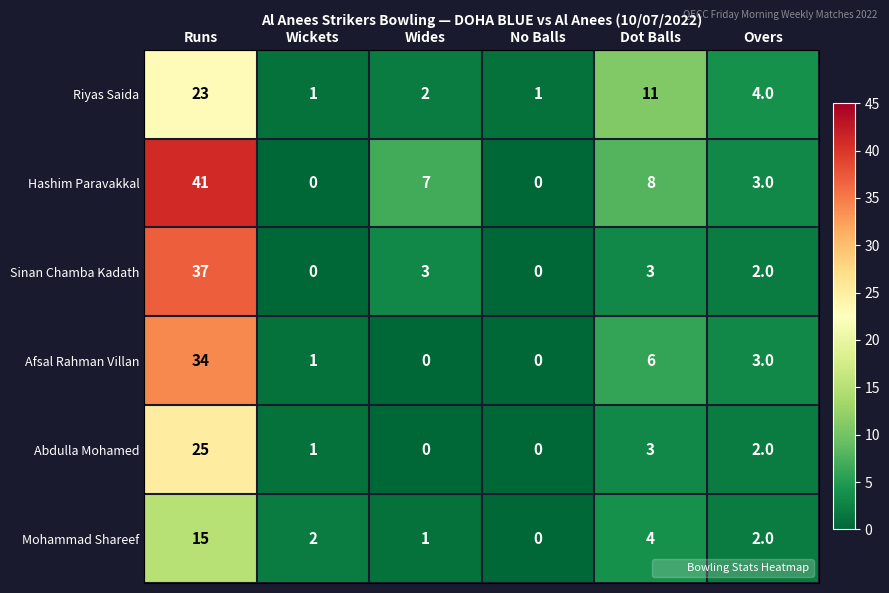

What is the maximum value for Mohammad Shareef?

15